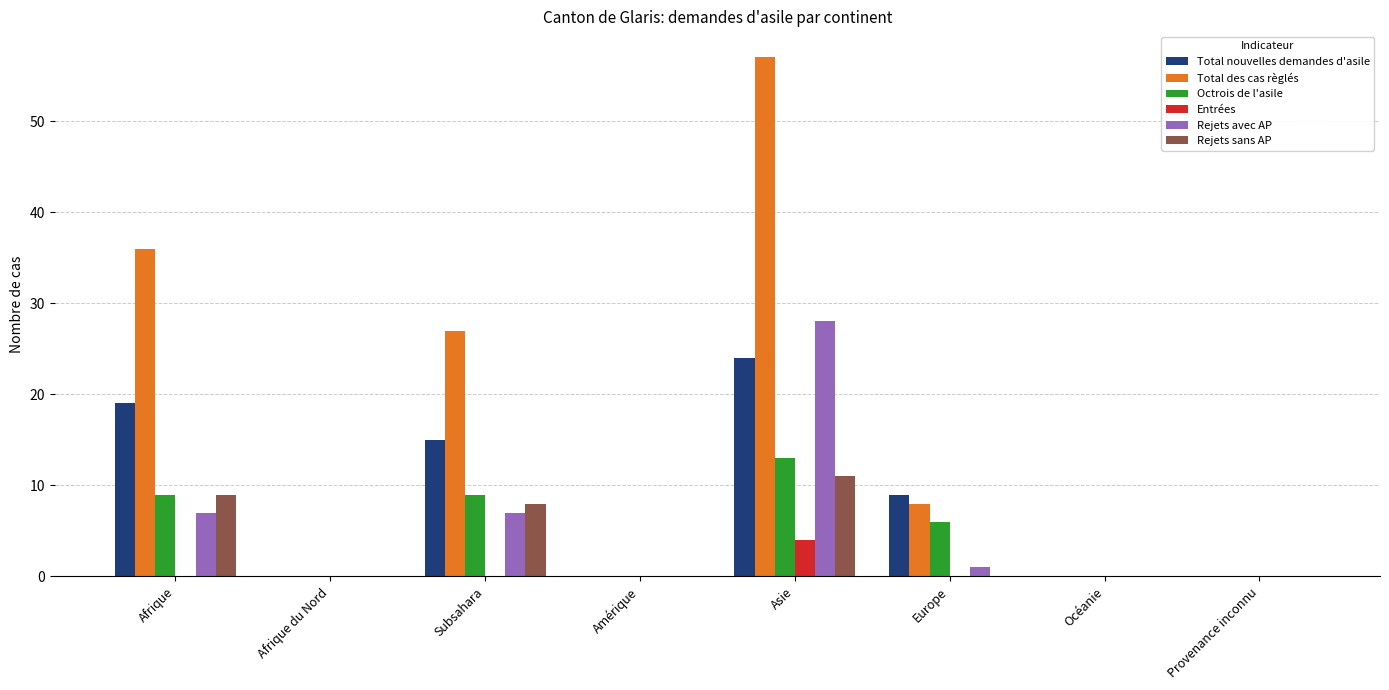

The value of Total des cas règlés at Subsahara is 27. True or false?

True